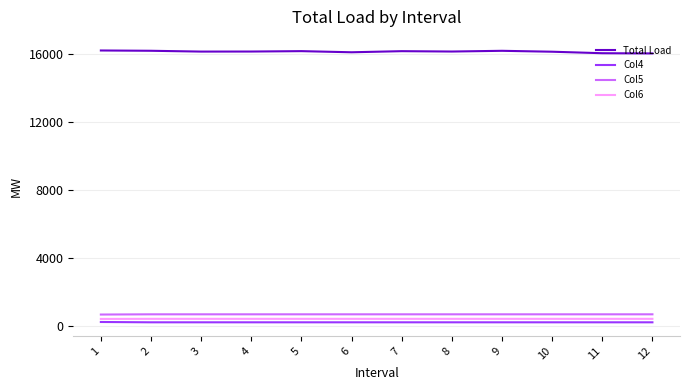

What is the total value across all series at 6?

17466.1